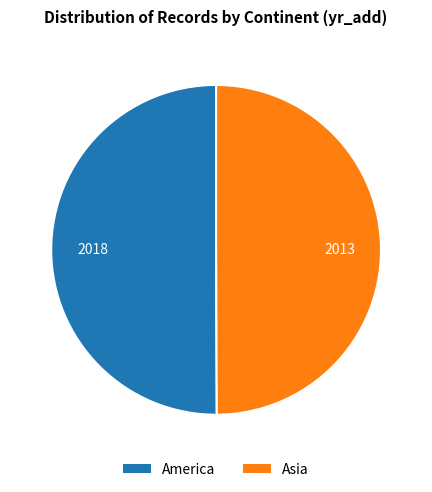

How many segments does this pie chart have?

2